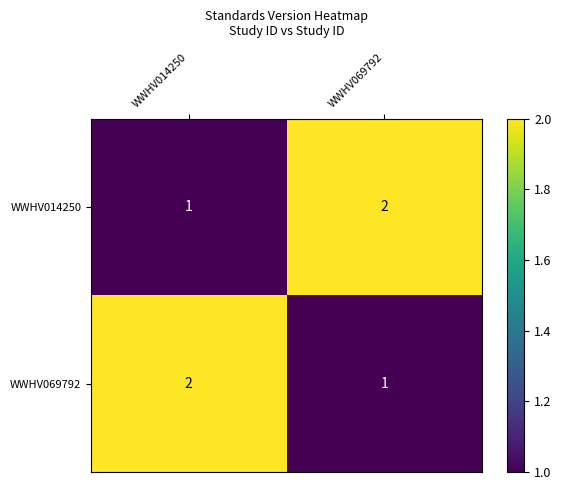

Is it true that WWHV014250 equals 2 at WWHV069792?

True